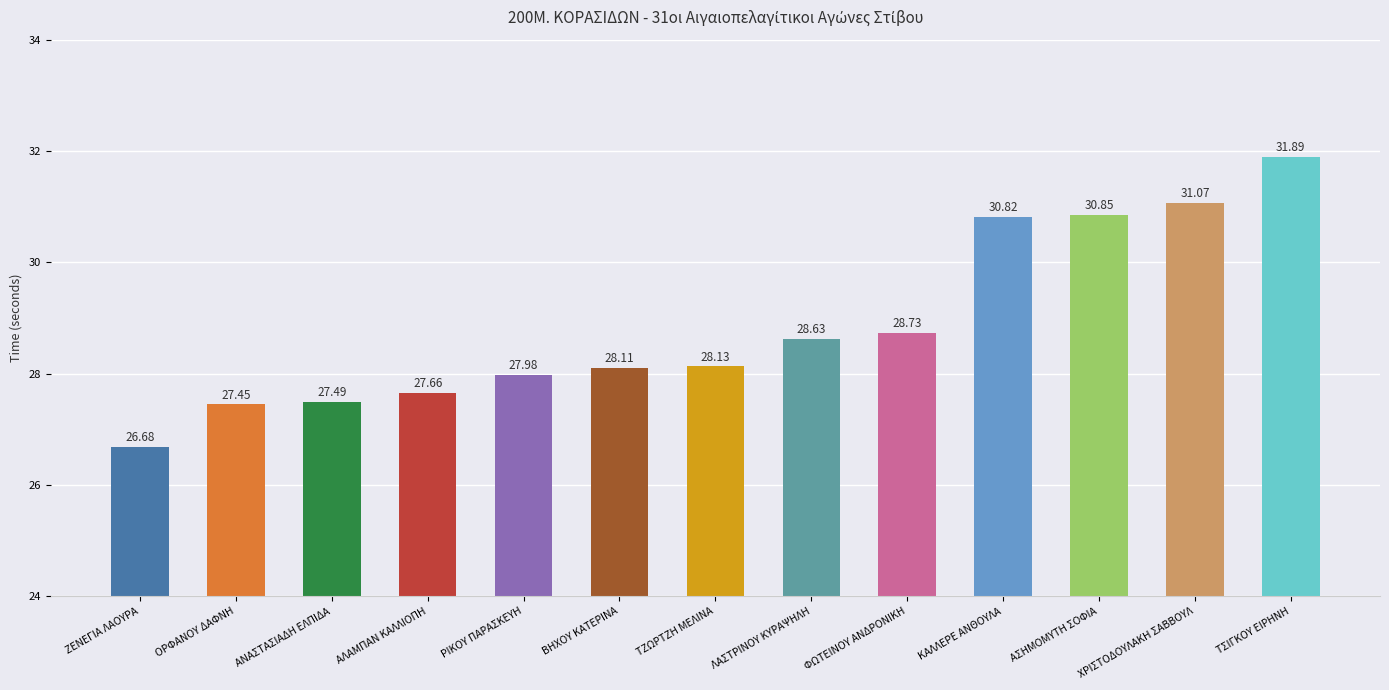

The value at ΖΕΝΕΓΙΑ ΛΑΟΥΡΑ is 15.7. True or false?

False